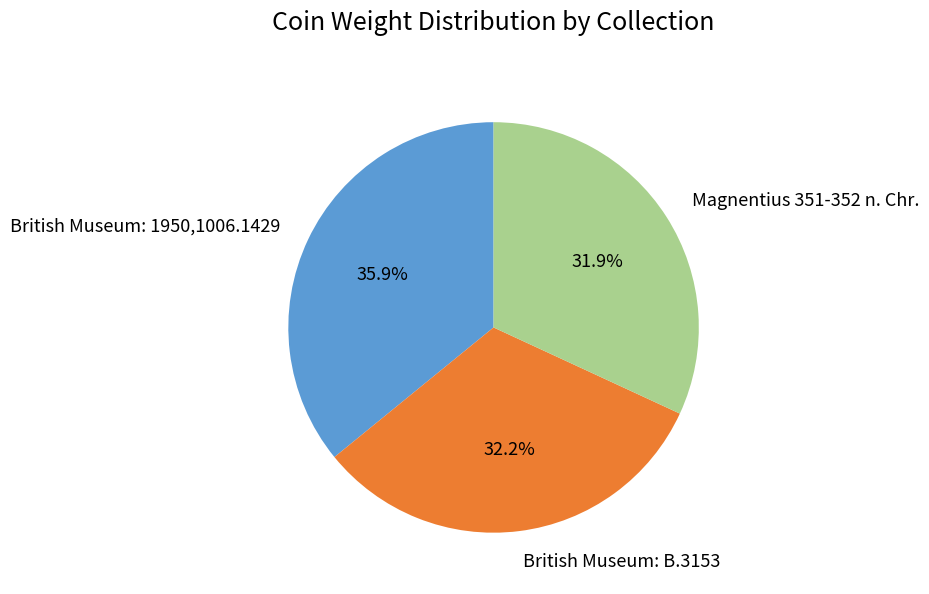

The British Museum: B.3153 slice represents 32% of the pie. True or false?

True